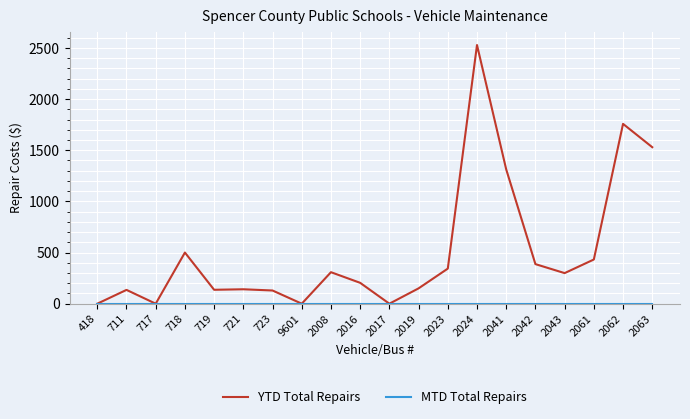

The YTD Total Repairs series shows 141 at 721. True or false?

True